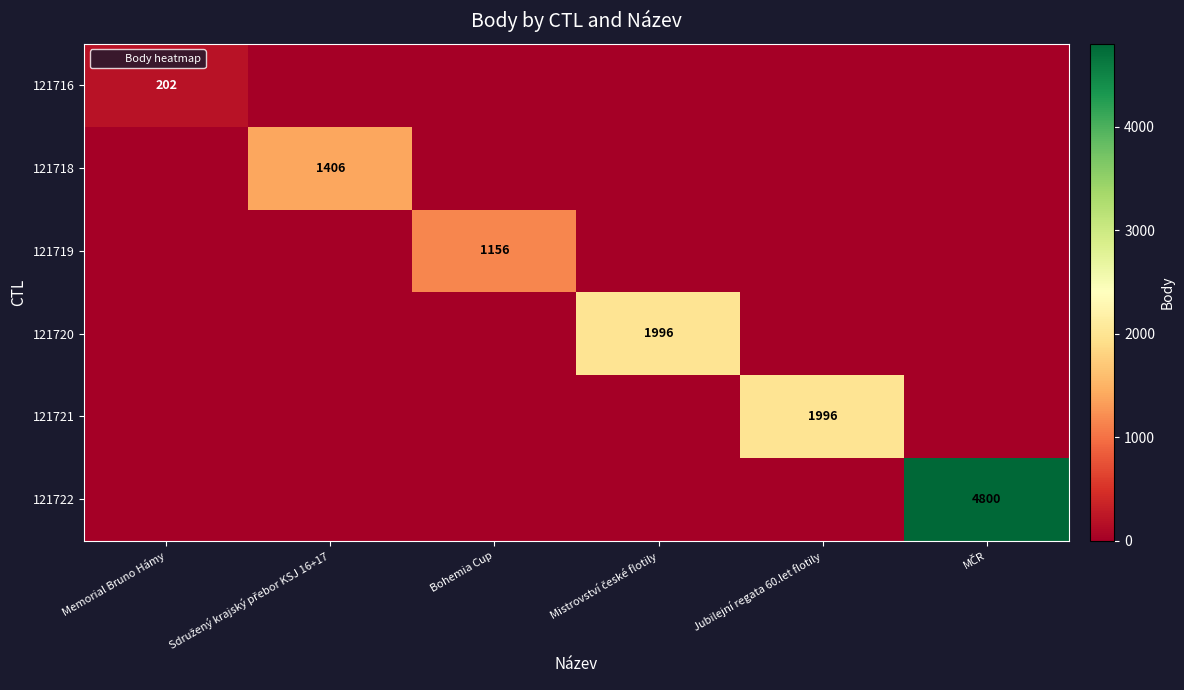

Is it true that 121716 equals 0 at MČR?

True